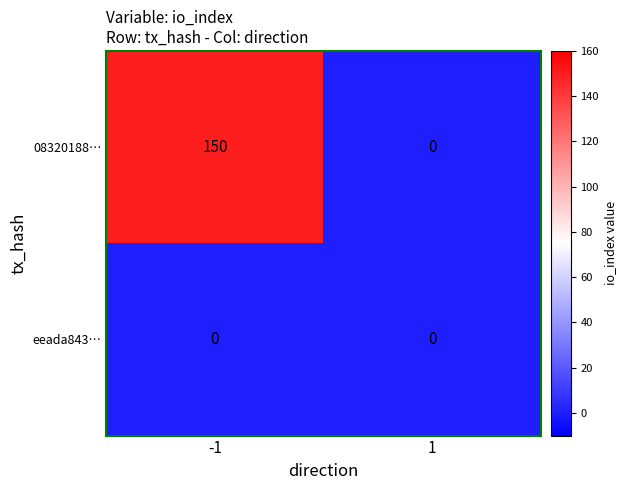

Rank the series at -1 from lowest to highest value.

eeada843…, 08320188…